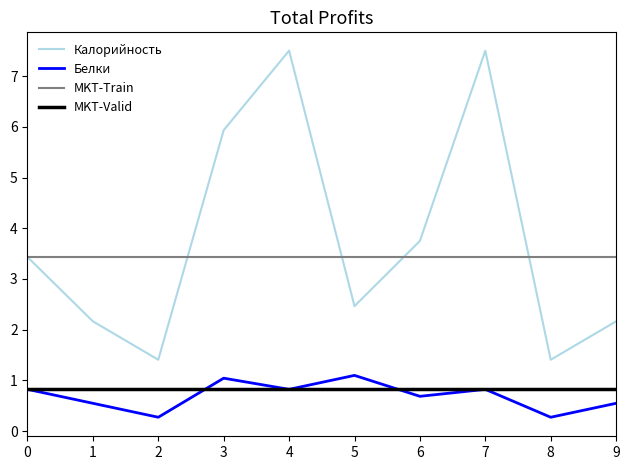

Where is Калорийность nearest to the value 4?

6